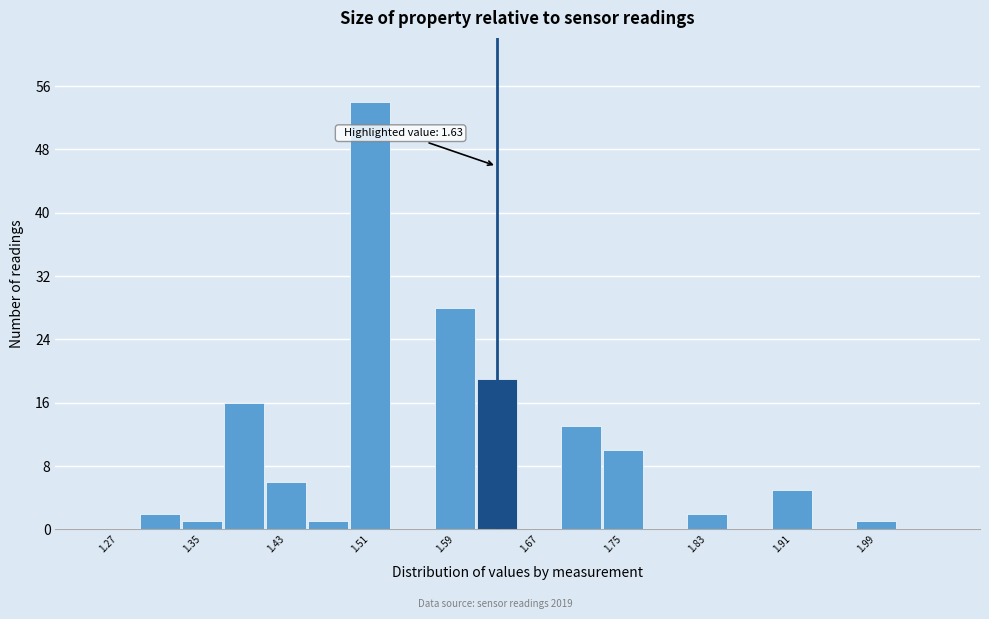

Which range on the x-axis has the tallest bar?

1.49 to 1.53